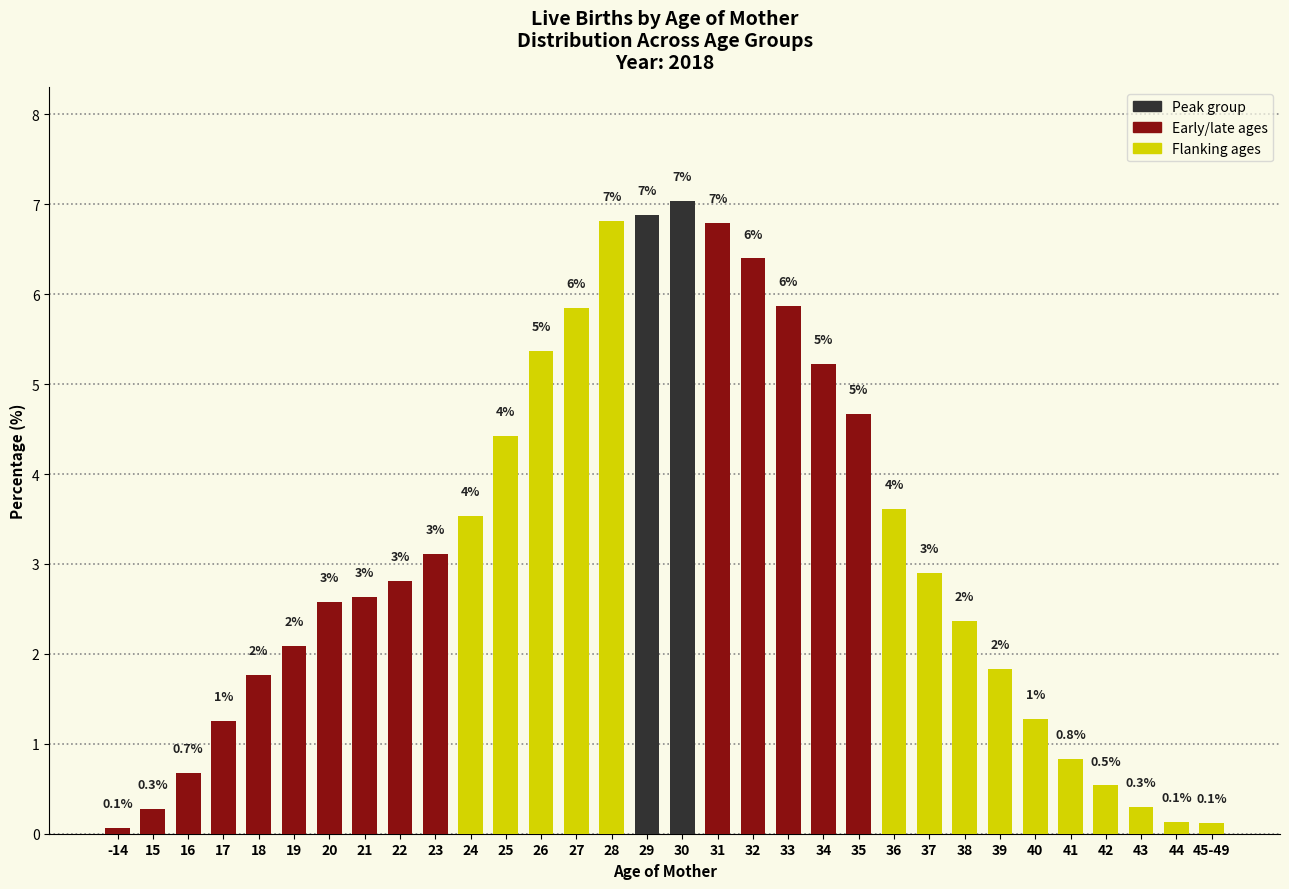

How many bars are there in total?

32